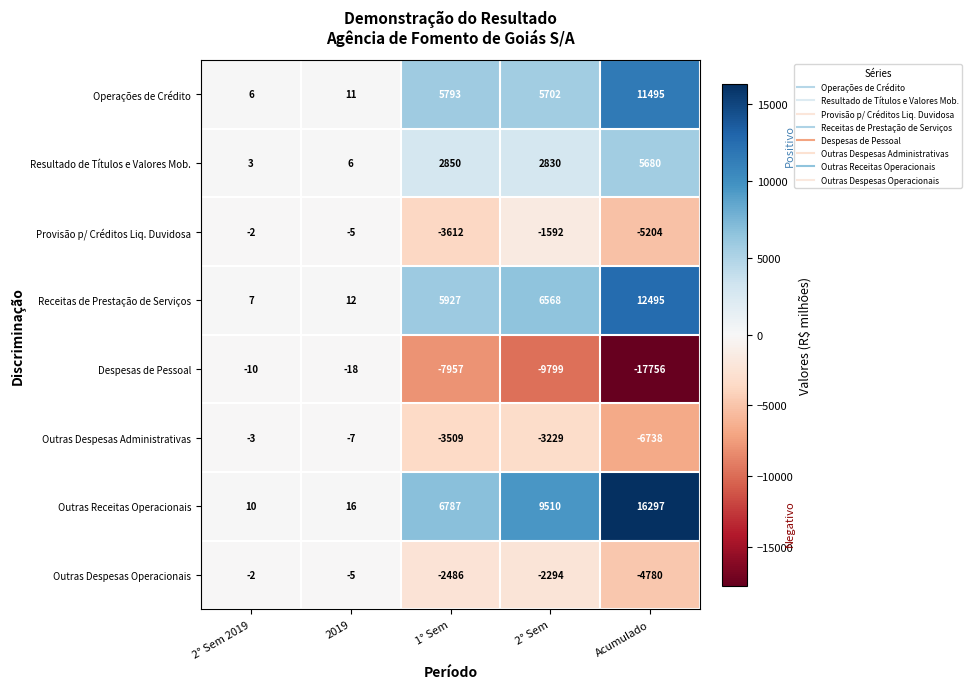

What is the sum of all Outras Despesas Administrativas values?

-13486